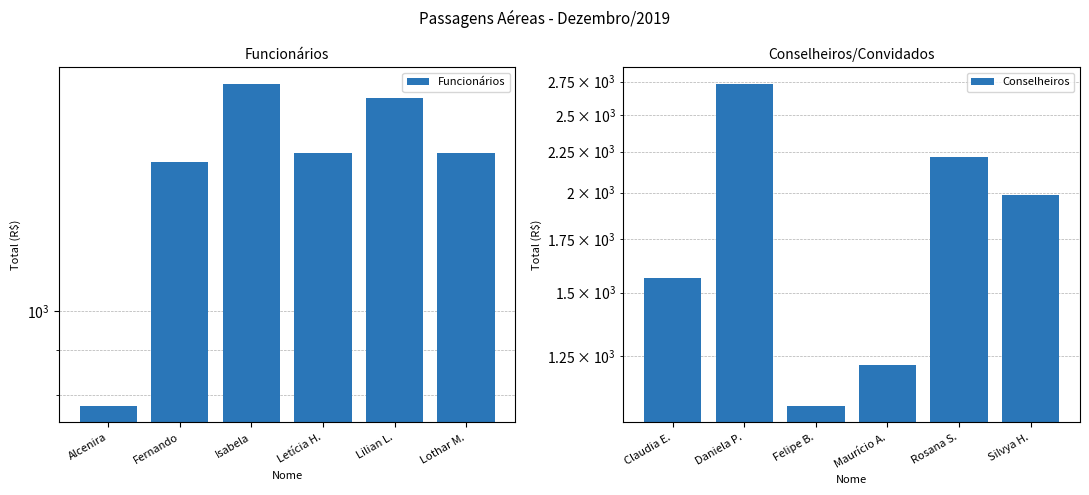

True or false: Conselheiros has a value of 614.8 at Daniela P..

False